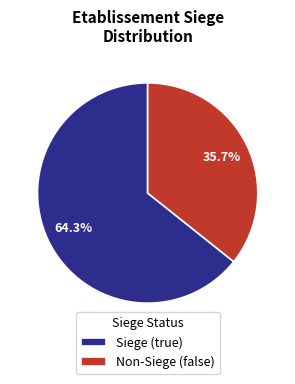

What is the total percentage of Siege (true) and Non-Siege (false)?

100.0%